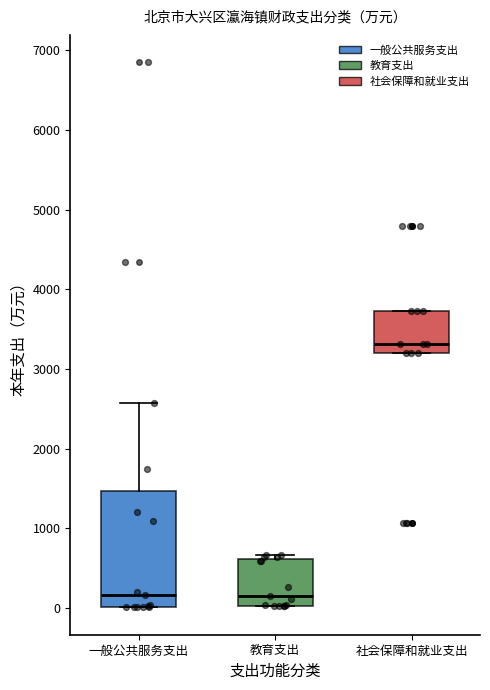

Where is the upper edge of the box for 社会保障和就业支出 on the y-axis? The values are not printed on the chart, so give them approximately, as read against the axis.

3700